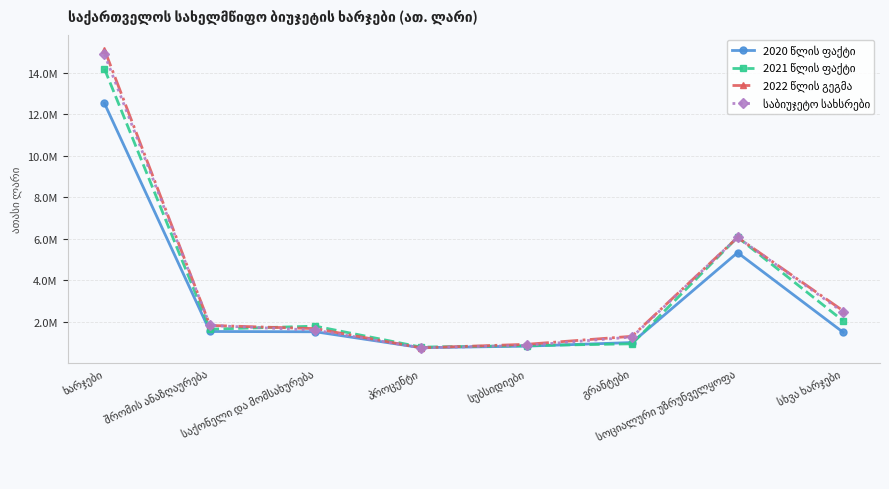

What is the total value across all series at გრანტები?

4547914.3